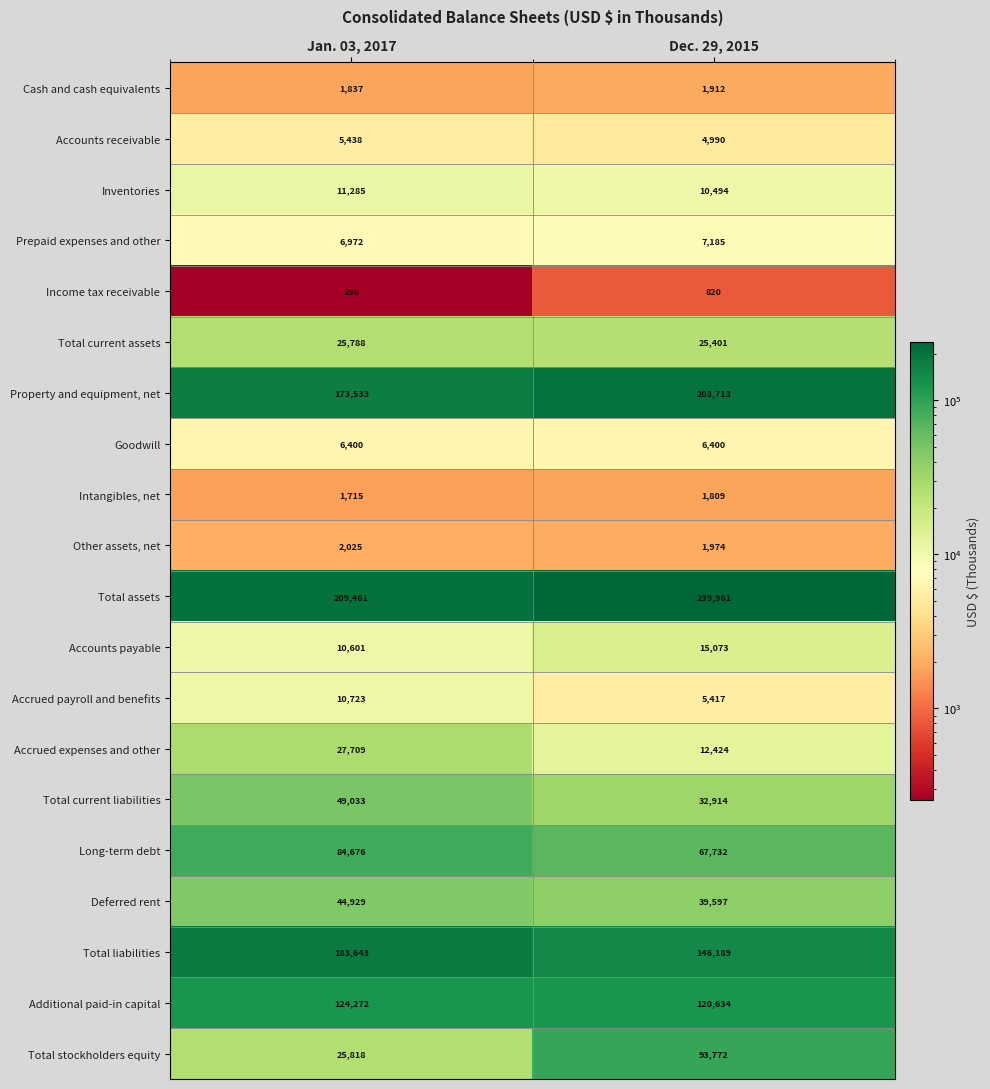

Read the Accrued payroll and benefits value at Jan. 03, 2017.

10723